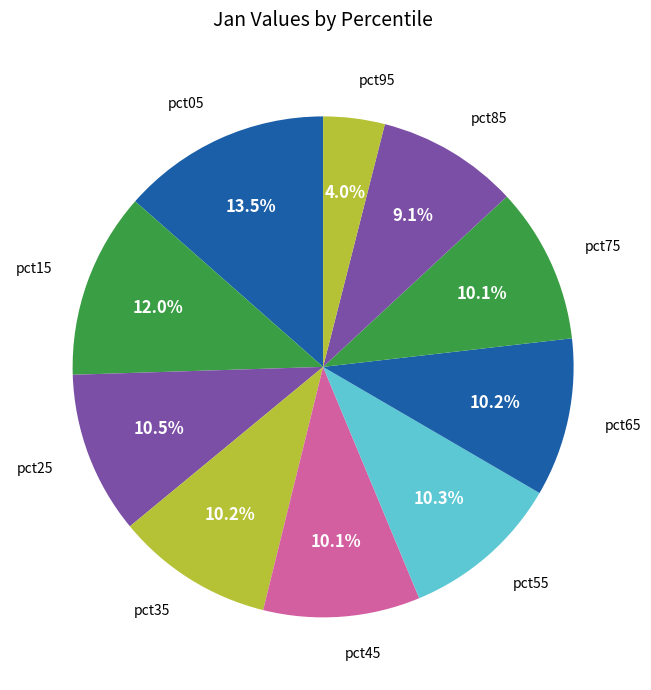

Which slice is the smallest?

pct95